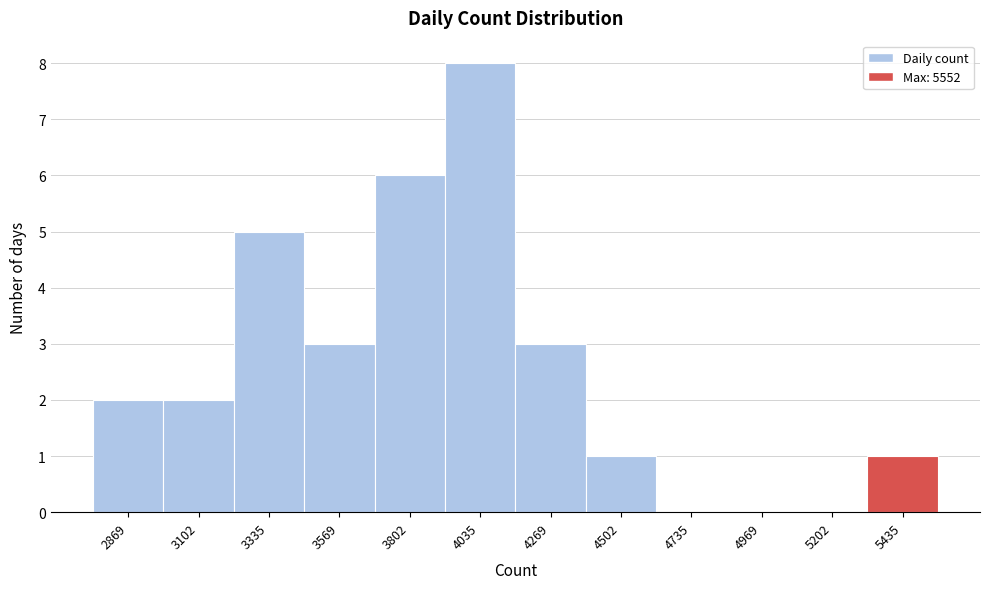

Reading left to right, list every bar in this chart as the range it spans on the x-axis followed by its height. Neither the bar edges nor the heights are printed on the chart, so give them approximately, as read against the axes.

2750 to 3000: 2
3000 to 3200: 2
3200 to 3450: 5
3450 to 3700: 3
3700 to 3900: 6
3900 to 4150: 8
4150 to 4400: 3
4400 to 4600: 1
4600 to 4850: 0
4850 to 5100: 0
5100 to 5300: 0
5300 to 5550: 1